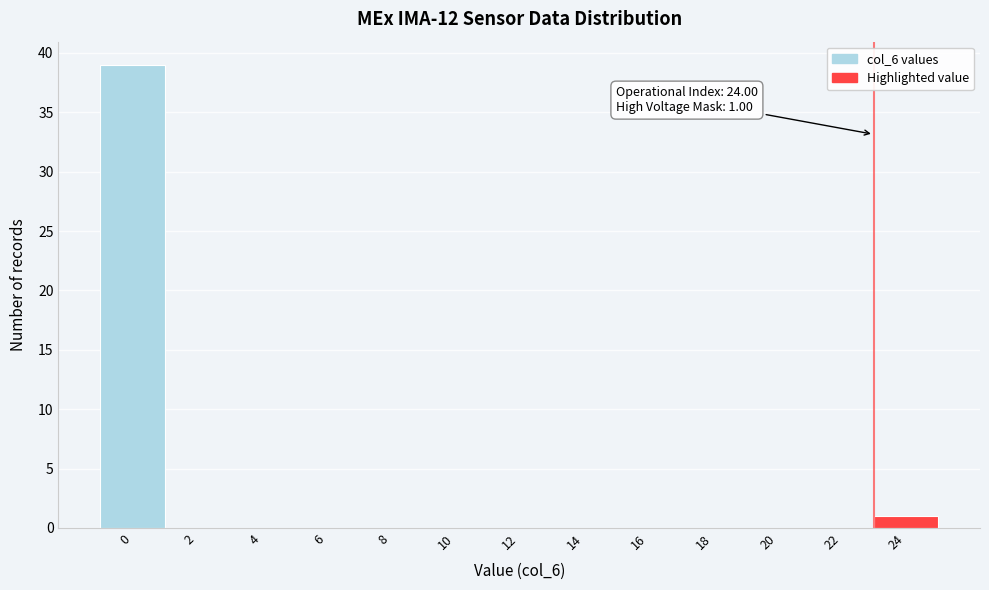

Reading left to right, transcribe all the data shown in this chart.

0=39	2=0	4=0	6=0	8=0	10=0	12=0	14=0	16=0	18=0	20=0	22=0	24=1